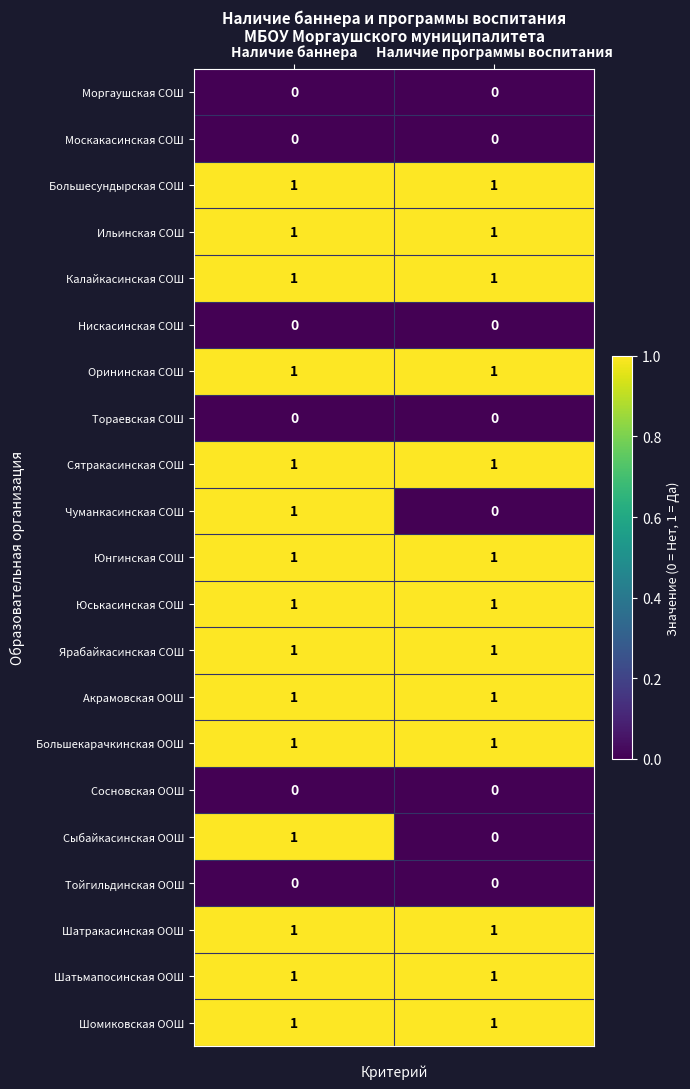

What is the total value across all series at Наличие баннера?

15